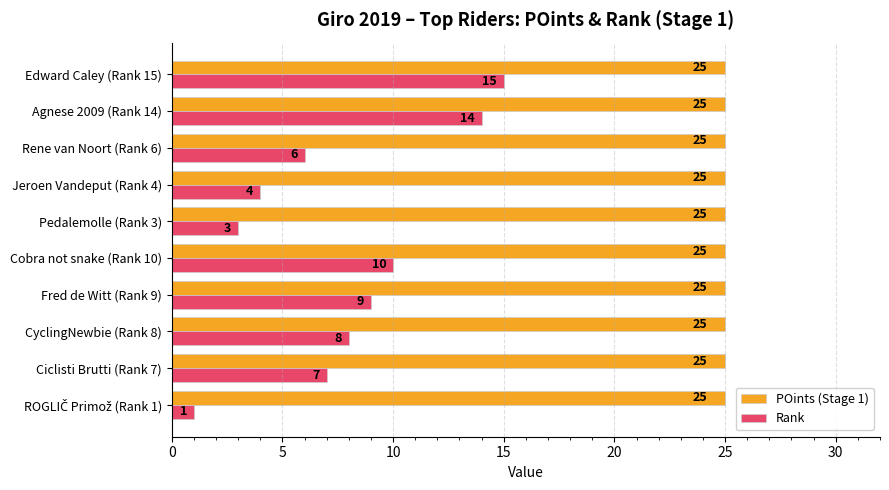

The Rank series shows 25 at Edward Caley (Rank 15). True or false?

False